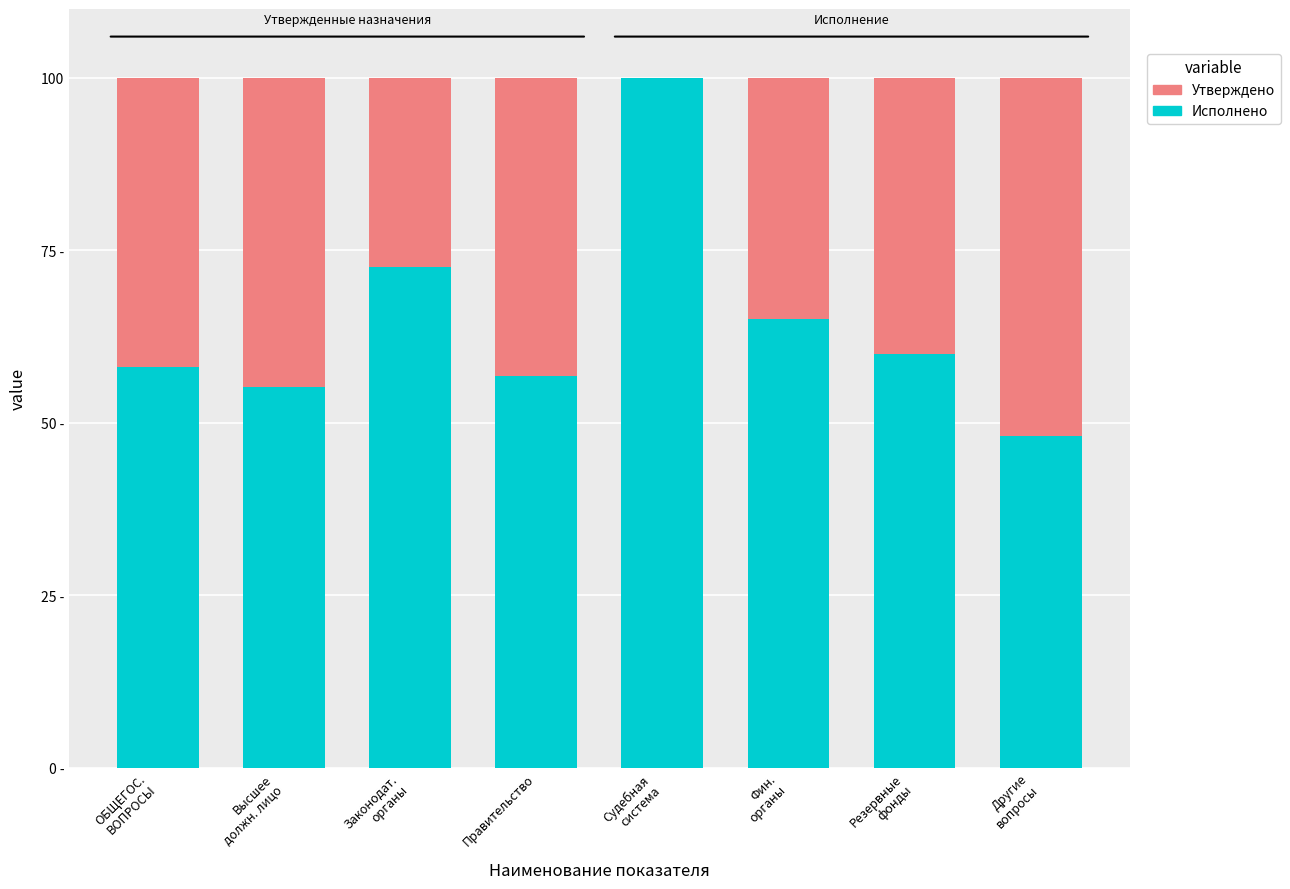

What are all the series names shown in the legend?

Утверждено, Исполнено